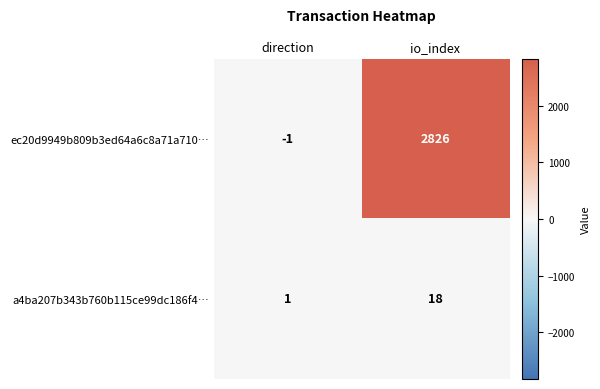

Which series changed the most between direction and io_index?

ec20d9949b809b3ed64a6c8a71a710…